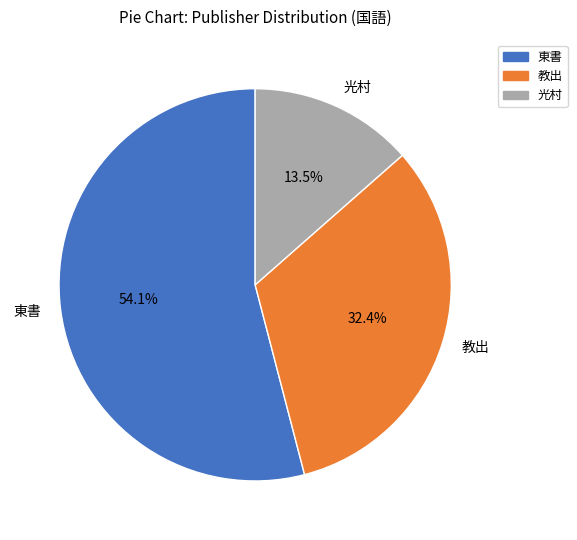

To the nearest percent, what is the combined percentage of 東書 and 教出?

86%